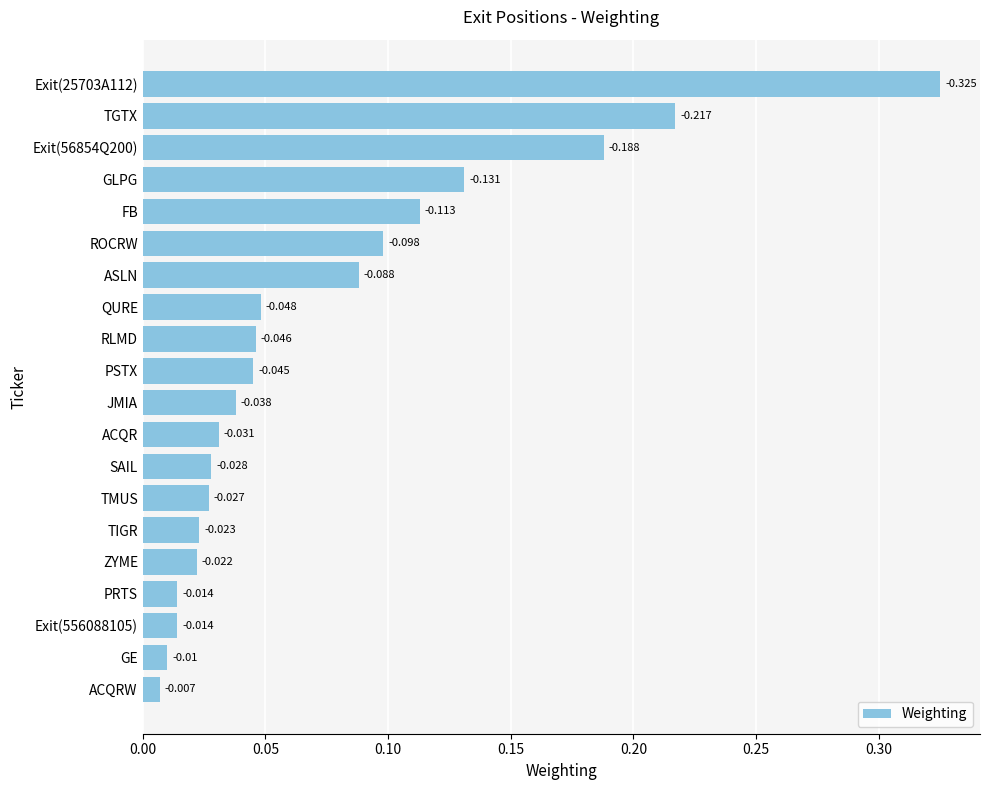

Are the bars grouped side by side (vs. stacked)?

No